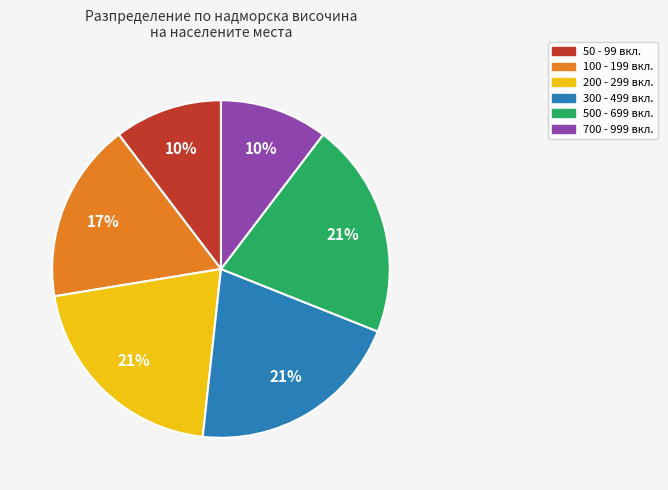

Is there a majority slice in this chart?

No